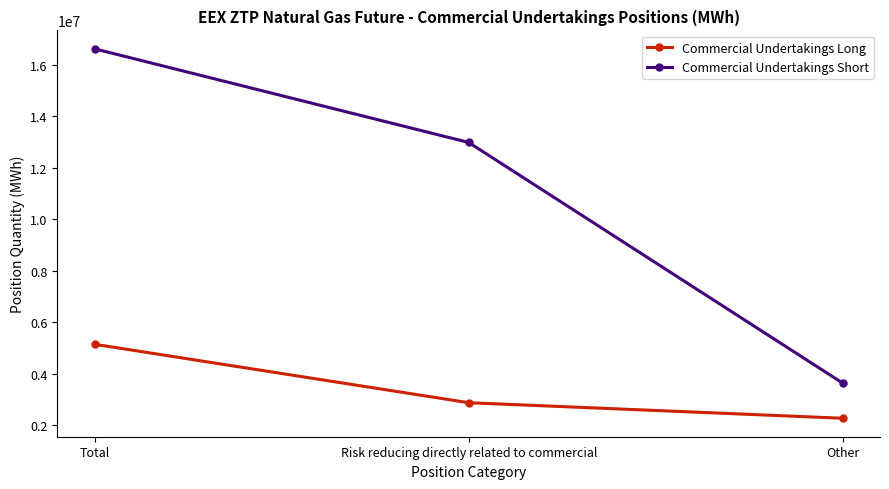

What value does the Commercial Undertakings Short series have at Other, to the nearest 100?

3634000